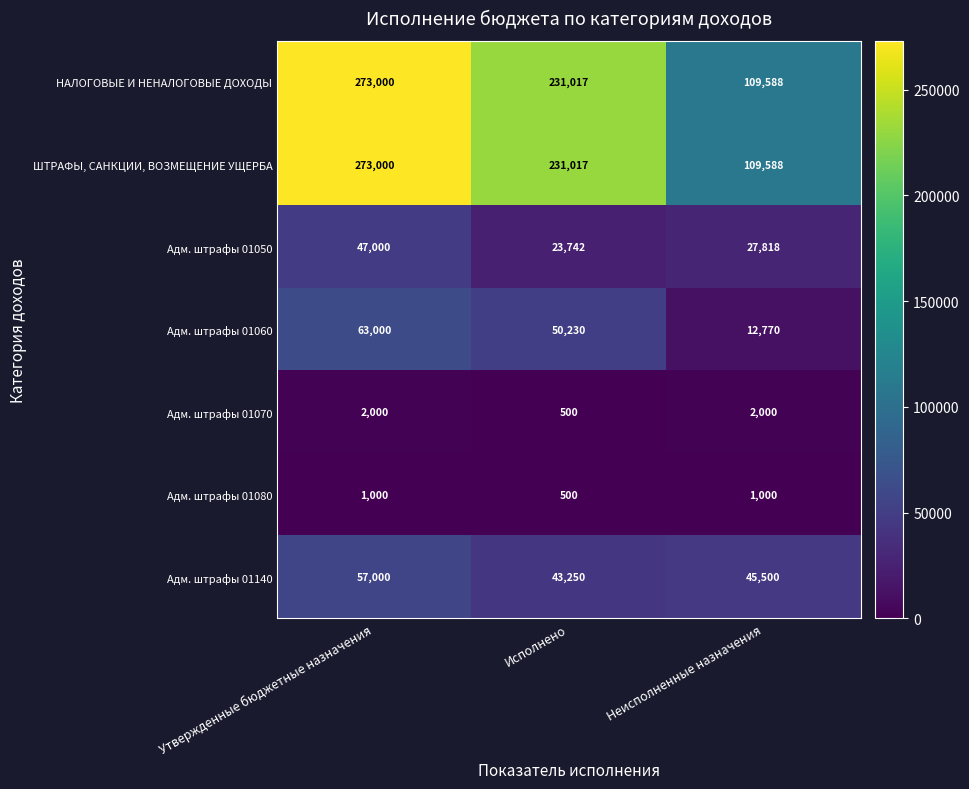

List the labels in order of Адм. штрафы 01060 value, smallest first.

Неисполненные назначения, Исполнено, Утвержденные бюджетные назначения